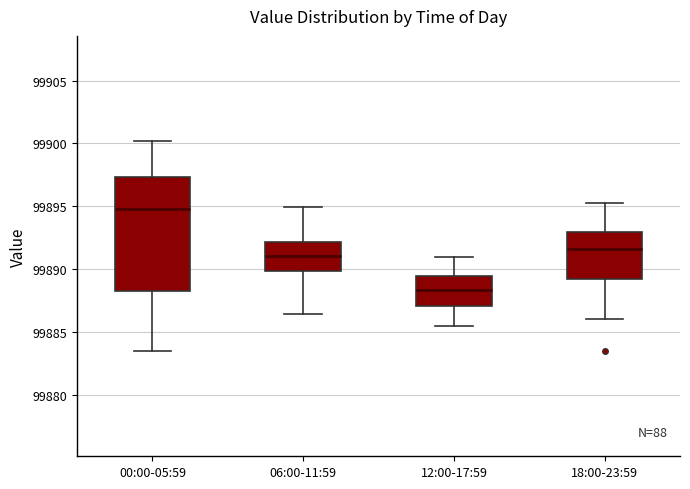

Comparing the boxes themselves (not the whiskers), which one is the tallest?

00:00-05:59